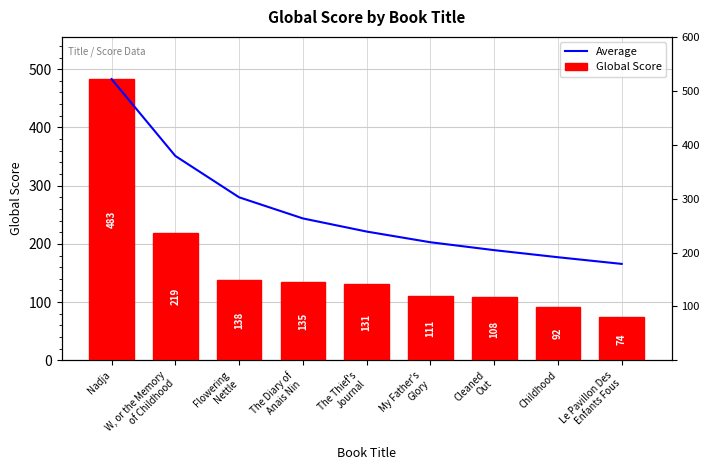

Where does the Global Score series first go above 131?

Nadja